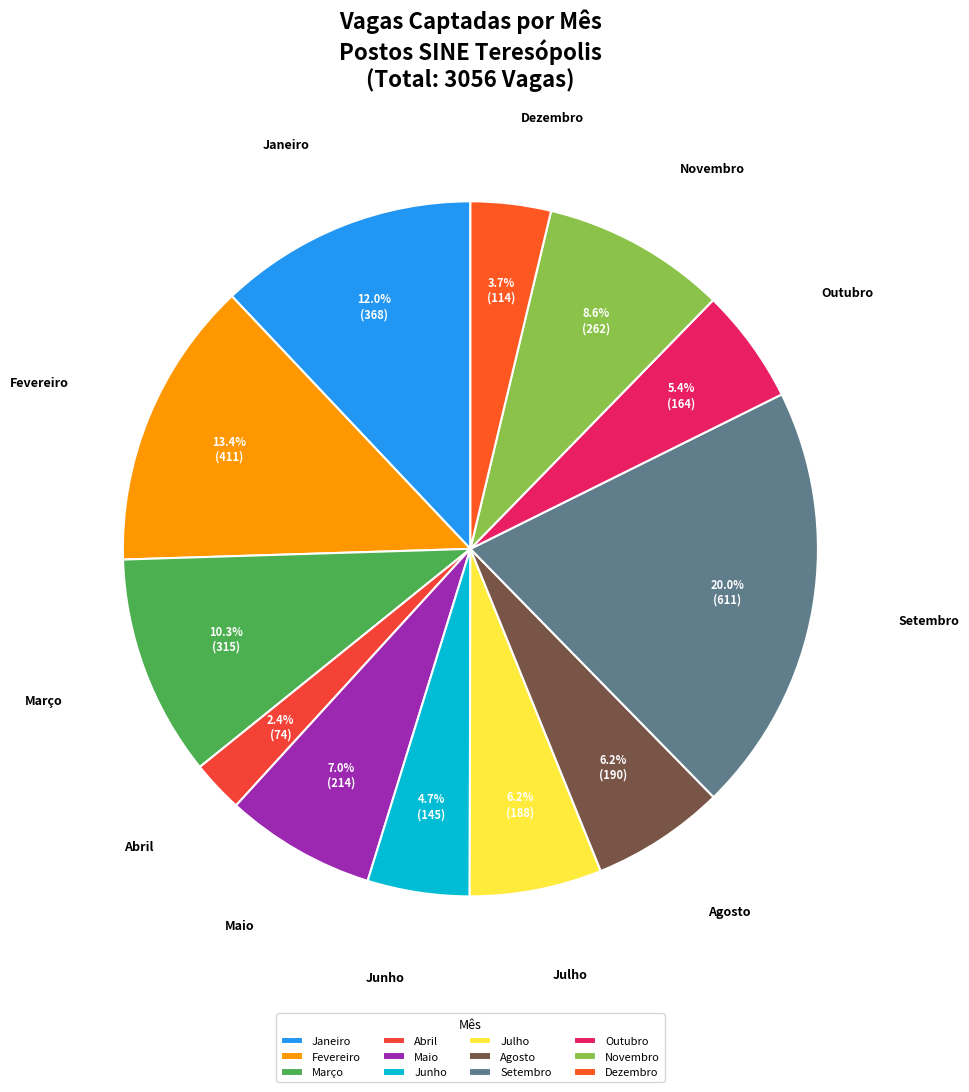

To the nearest percent, what is the average slice percentage?

8%